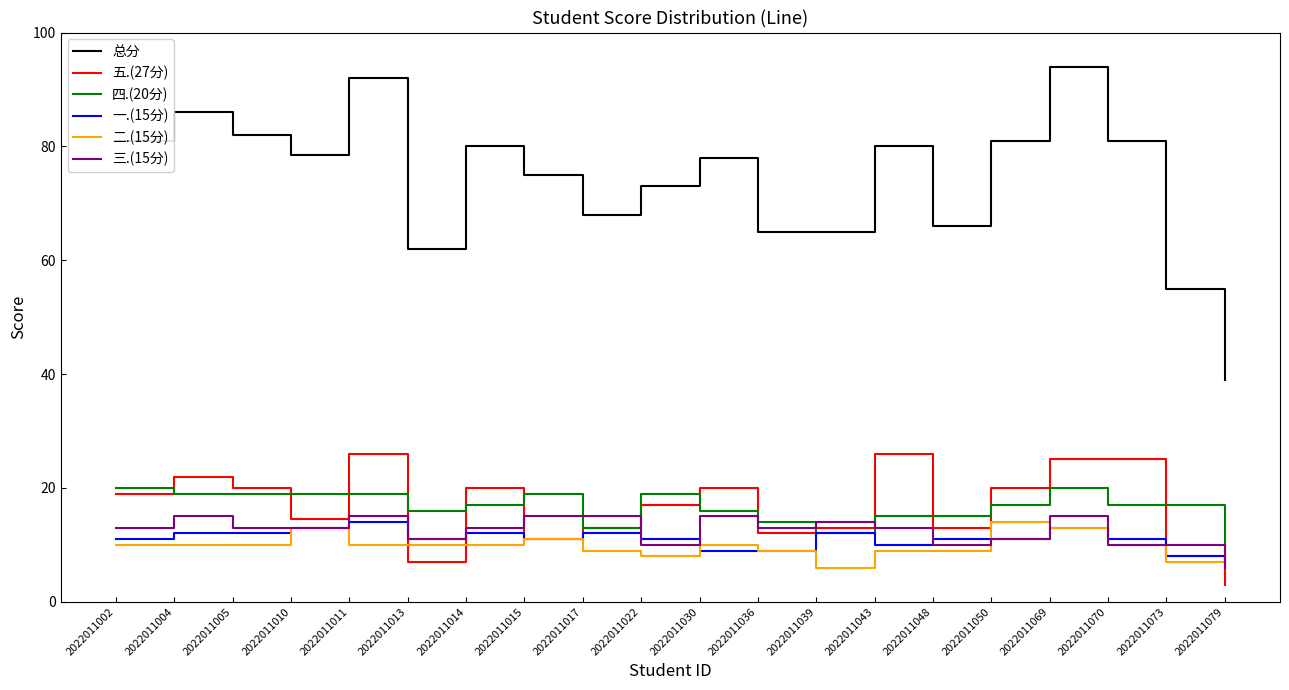

What is the sum of the 三.(15分) values at 2022011050 and 2022011073?

21.0